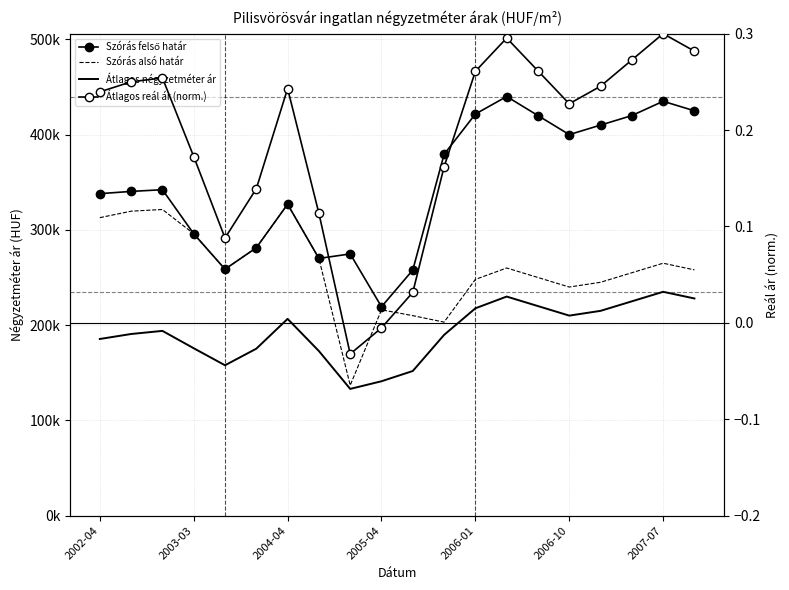

Between 7 and 11, which series saw the biggest shift?

Szórás felső határ